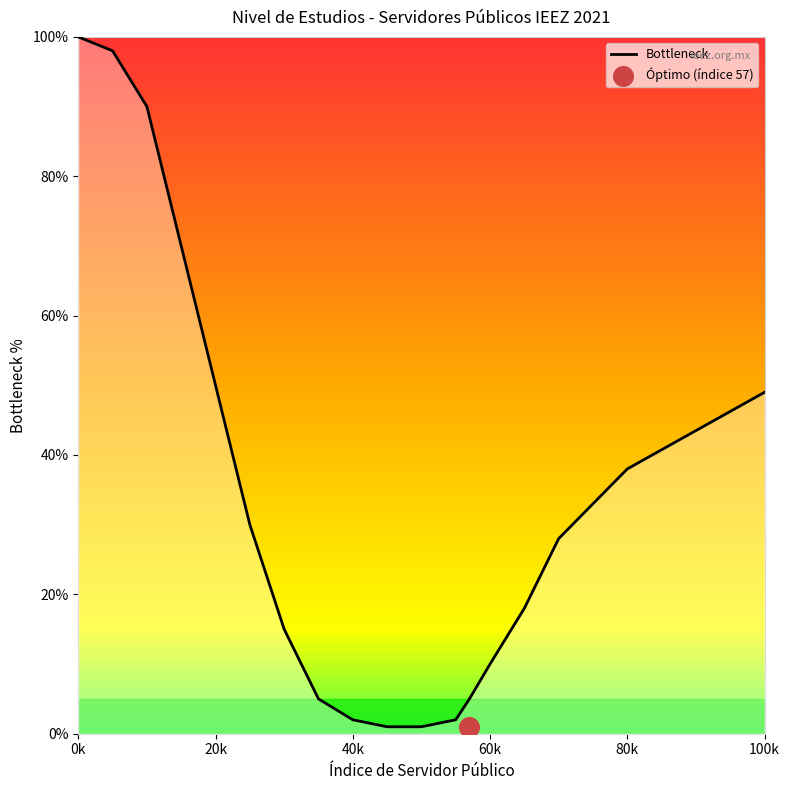

Which category has the highest value in the Bottleneck series?

0k